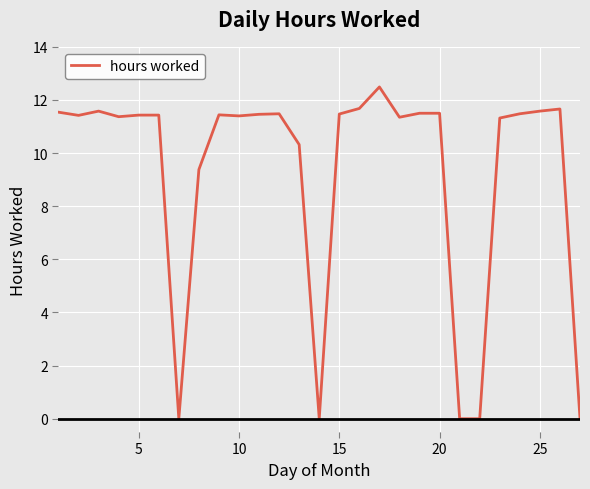

How many lines are shown in the chart?

1